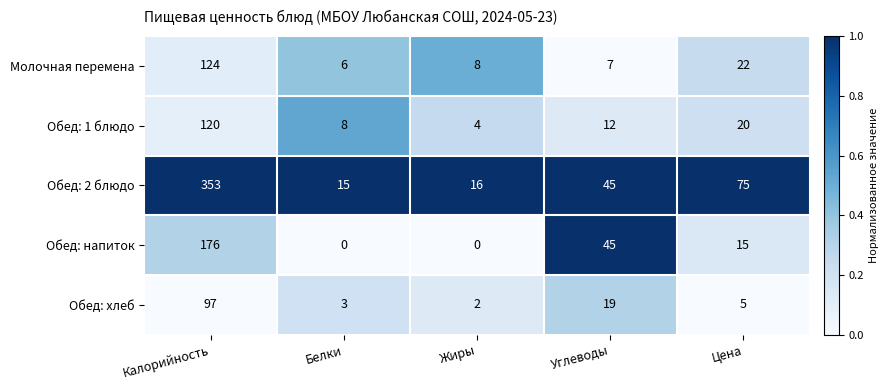

List the series in order of their peak value, lowest first.

Обед: хлеб, Обед: 1 блюдо, Молочная перемена, Обед: напиток, Обед: 2 блюдо